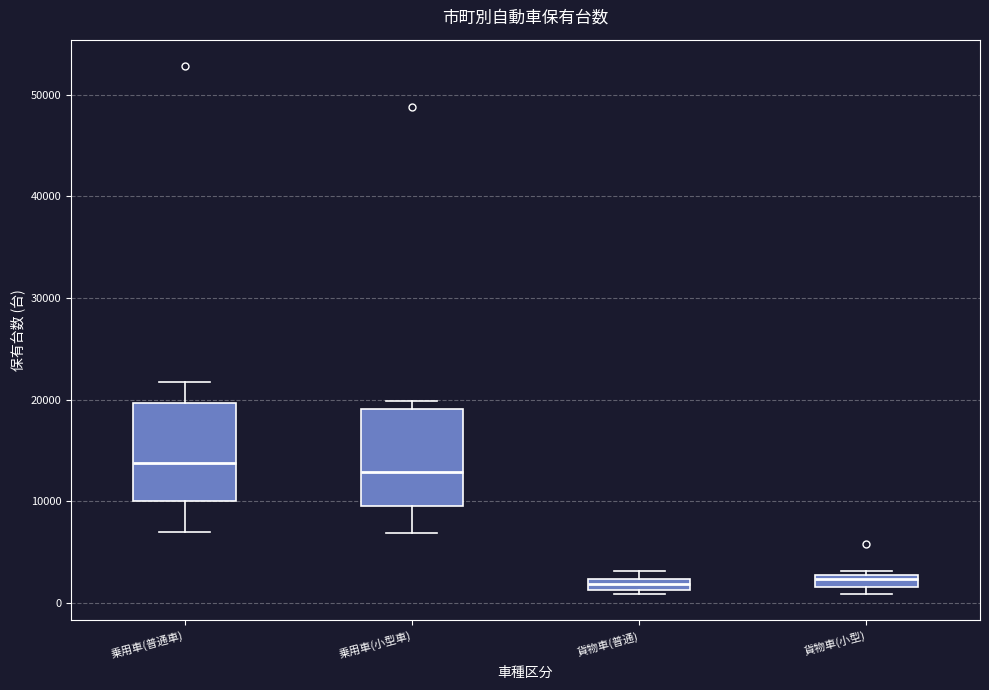

Where is the lower edge of the box for 貨物車(小型) on the y-axis? The values are not printed on the chart, so give them approximately, as read against the axis.

2000